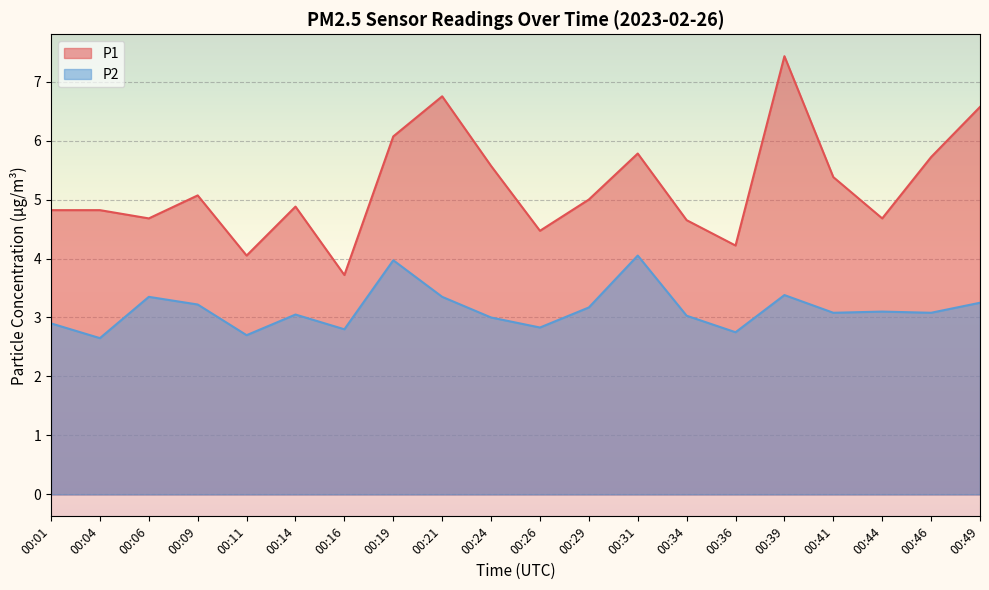

Is it true that P1 equals 1.0 at 00:11?

False